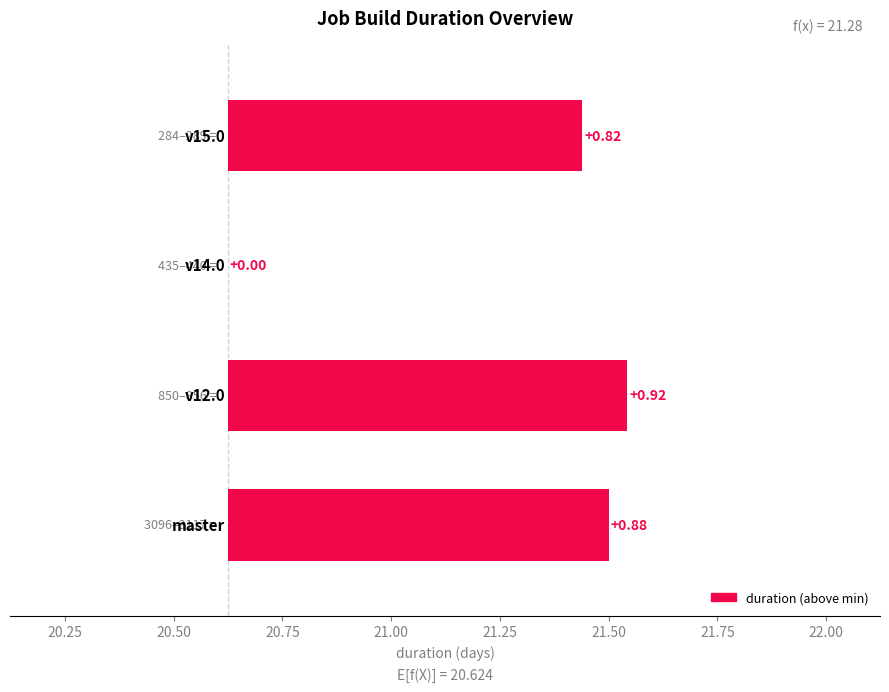

The chart shows a value of 0.3 at 20.50. True or false?

False